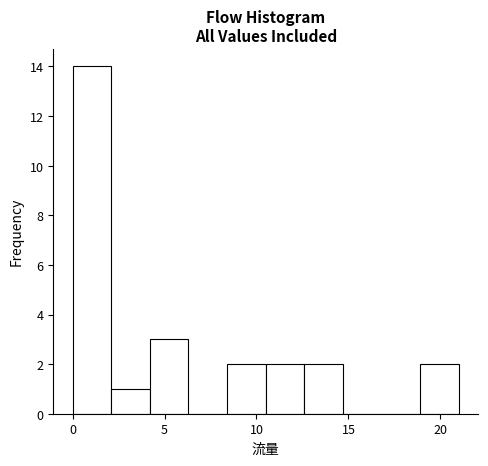

Which range on the x-axis has the tallest bar?

0.0 to 2.1